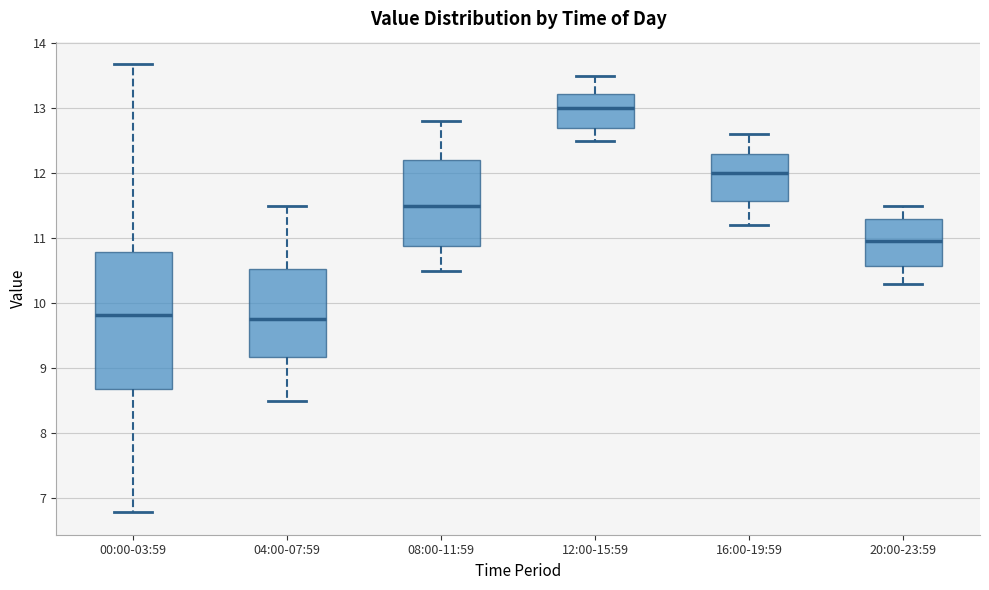

Comparing the boxes themselves (not the whiskers), which one is the tallest?

00:00-03:59